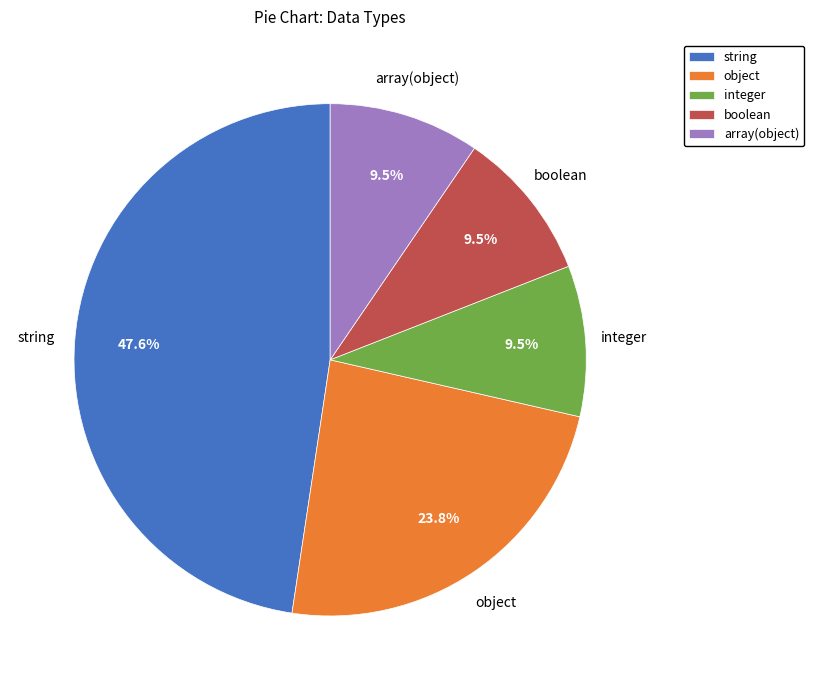

Which slice is the largest?

string